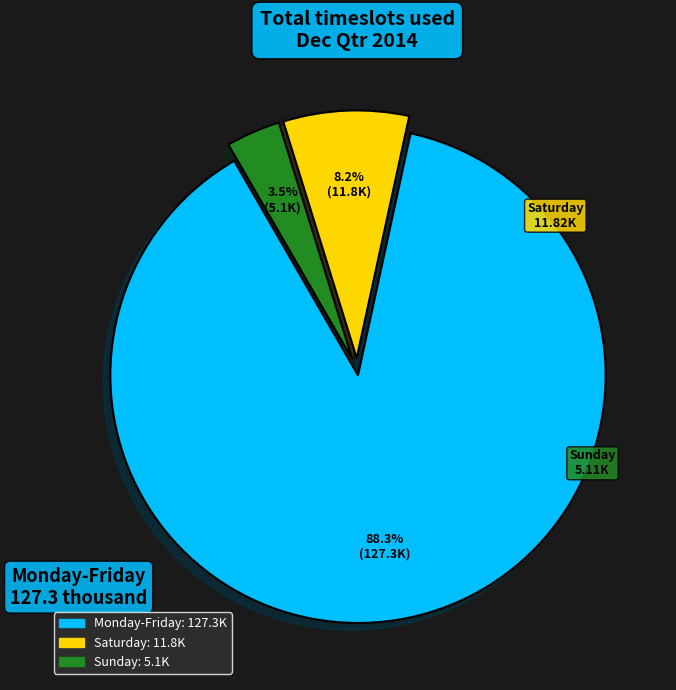

Rank the categories by value from highest to lowest.

Monday-Friday, Saturday, Sunday